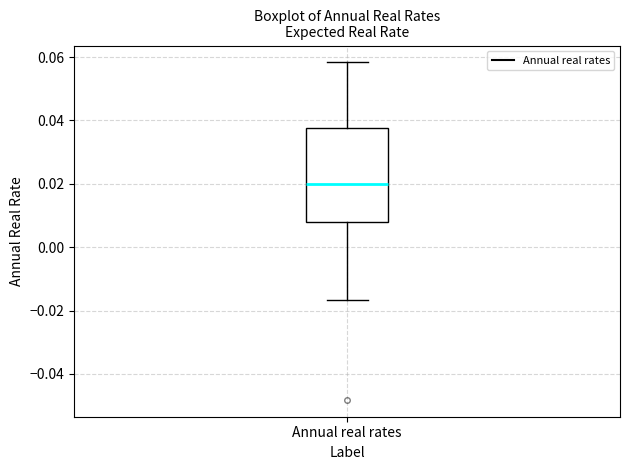

Read this box plot against the y-axis: the position of the median line, the range covered by the box, and the ends of both whiskers. The values are not printed on the chart, so give them approximately, as read against the axis.

median 0.020, box 0.008 to 0.038, whiskers -0.016 to 0.058